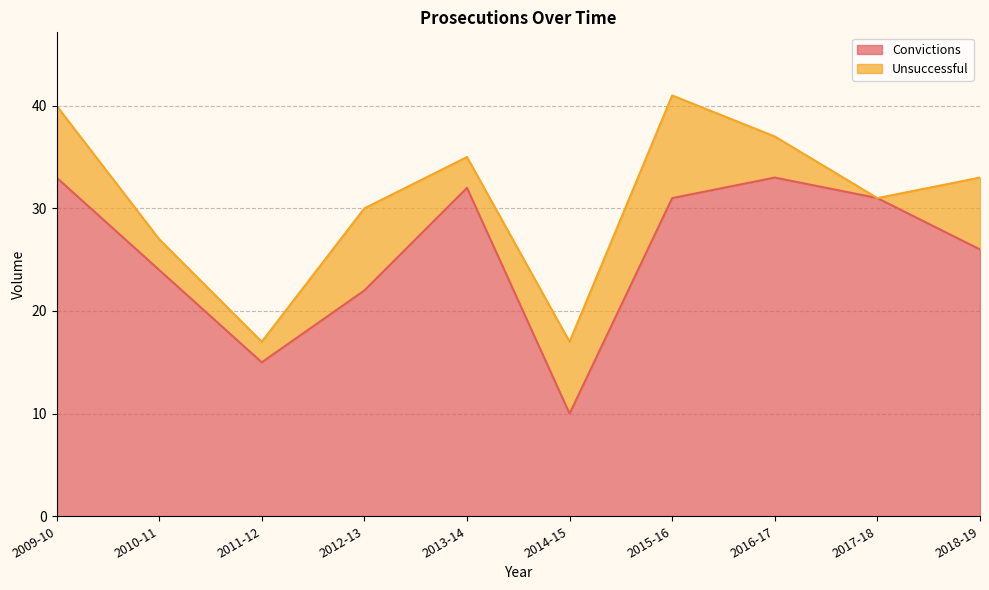

What is the minimum value for Convictions?

10